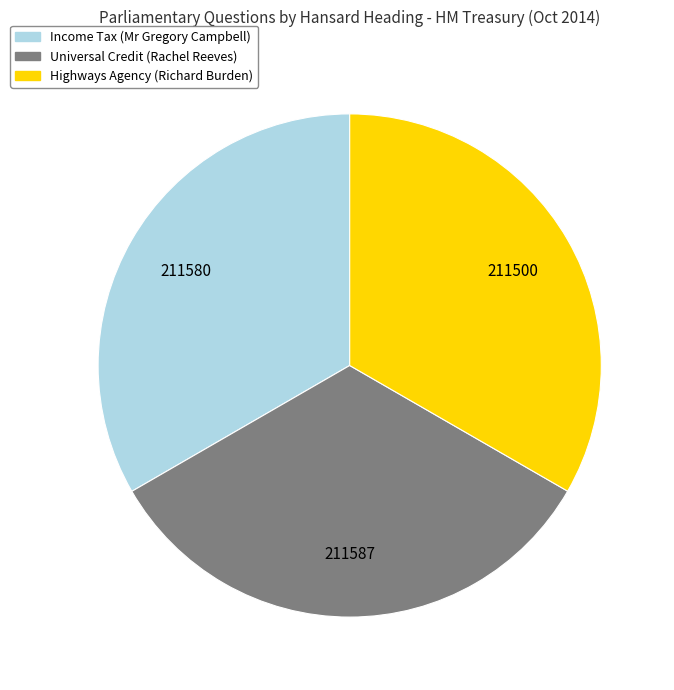

What is the ratio of the value at Income Tax (Mr Gregory Campbell) to the value at Universal Credit (Rachel Reeves)?

1.0